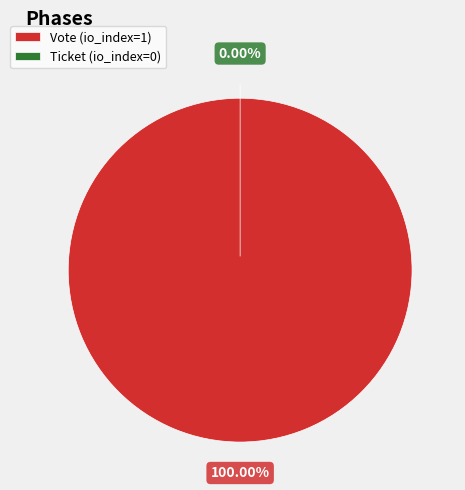

To the nearest percent, what is the average slice percentage?

50%